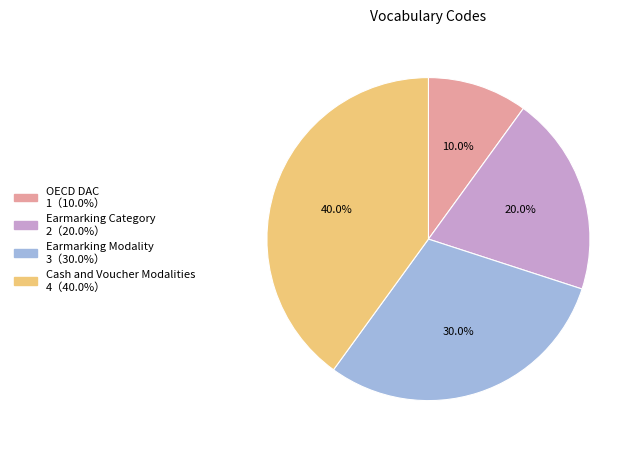

Rank the categories by value from lowest to highest.

OECD DAC, Earmarking Category, Earmarking Modality, Cash and Voucher Modalities